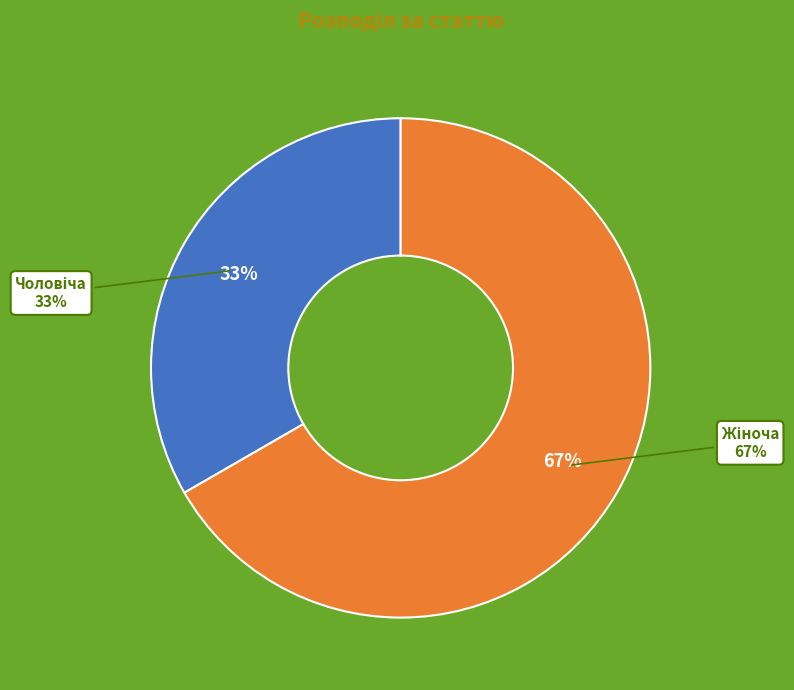

Combined, do Чоловіча and Жіноча account for over 50%?

Yes